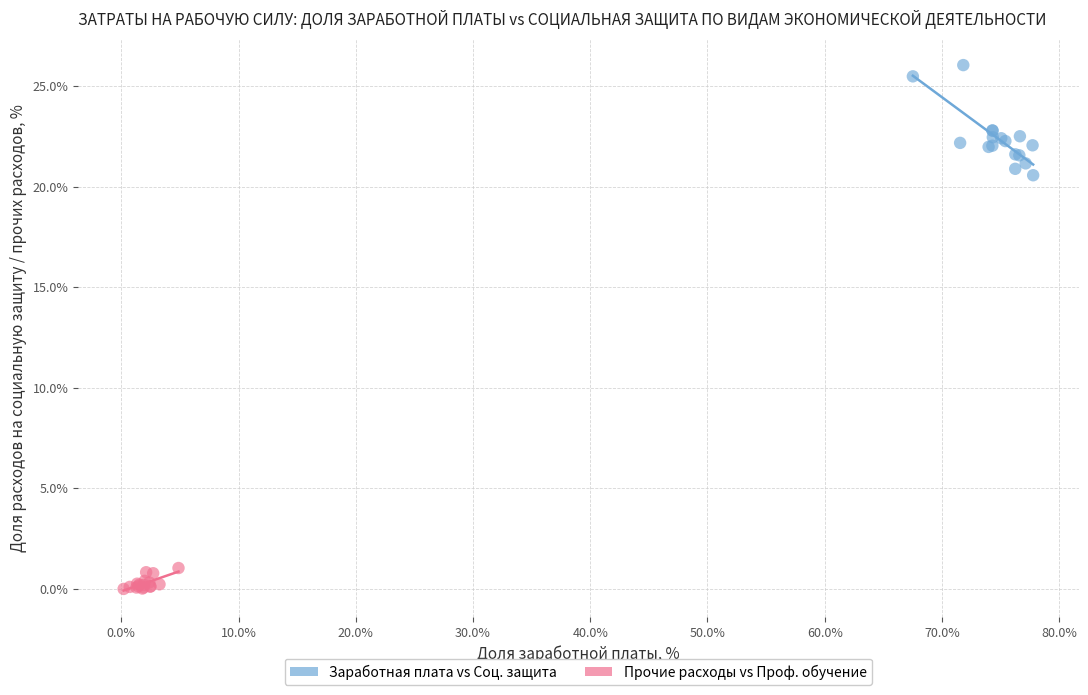

Which series contains the highest Y value?

Заработная плата vs Соц. защита